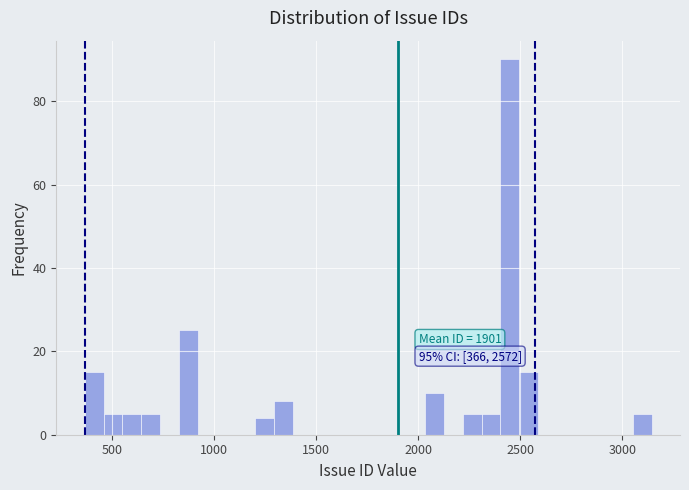

Read against the x-axis, roughly where is the centre of the tallest bar?

2450